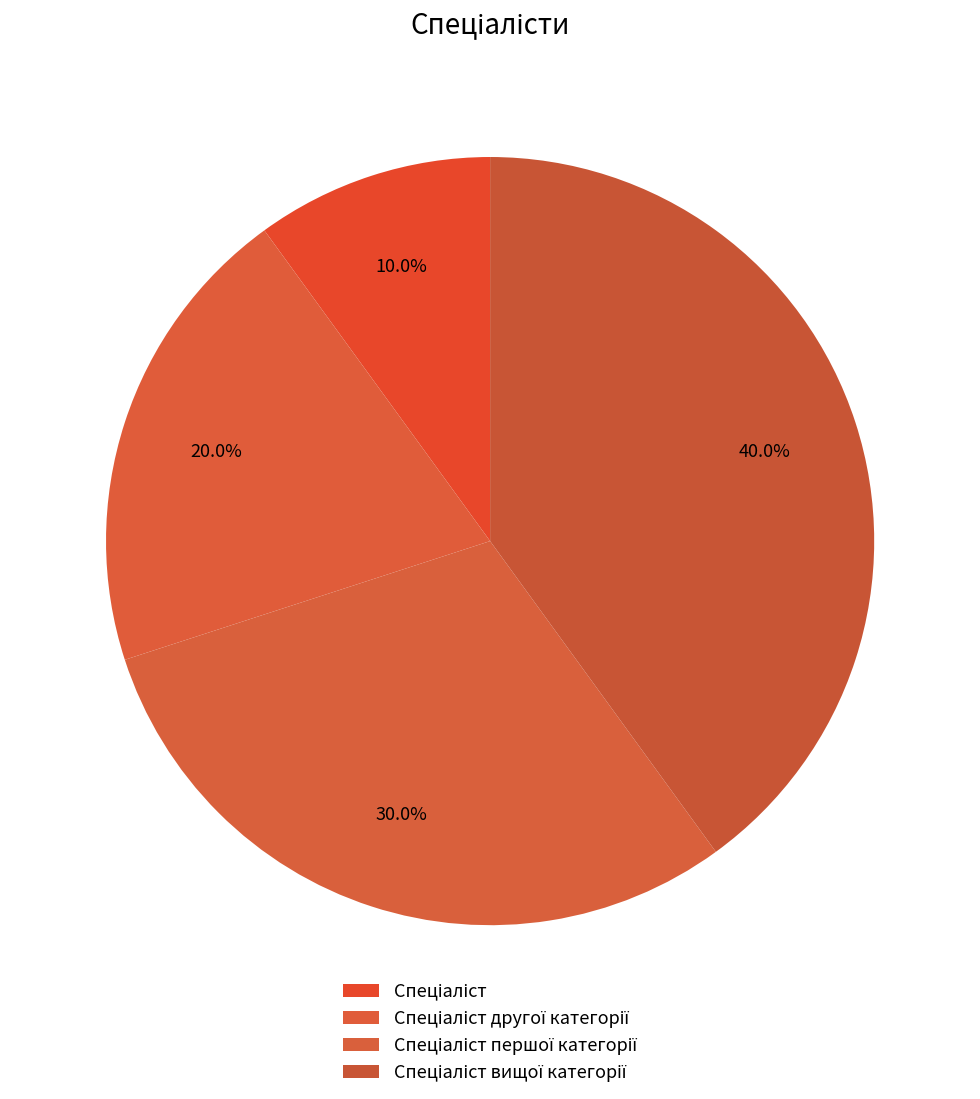

To the nearest percent, what is the difference between the largest and smallest slice percentages?

30%